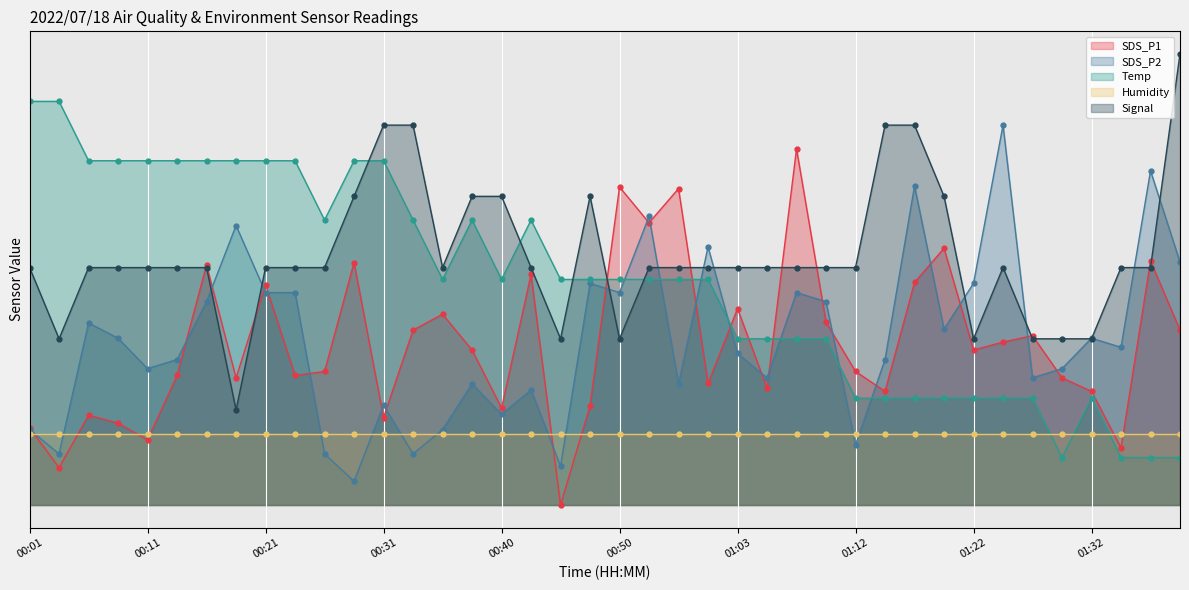

Which series changed the most between 00:40 and 01:35?

Temp